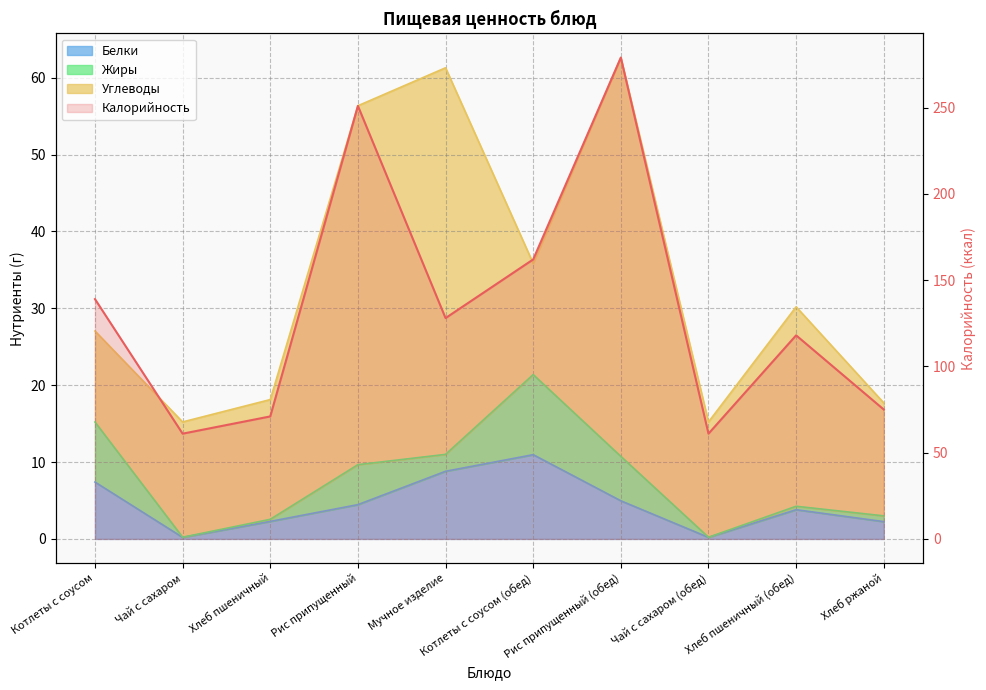

Is it true that Белки equals 7.4 at Котлеты с соусом?

True